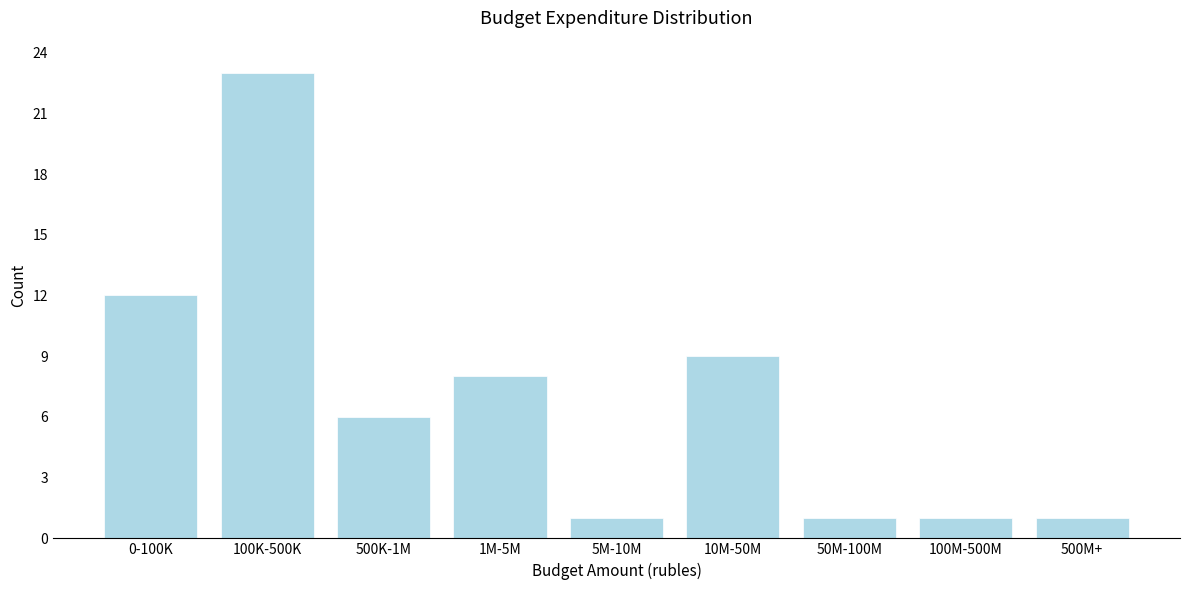

Reading left to right, list all the values displayed in this chart.

12	23	6	8	1	9	1	1	1